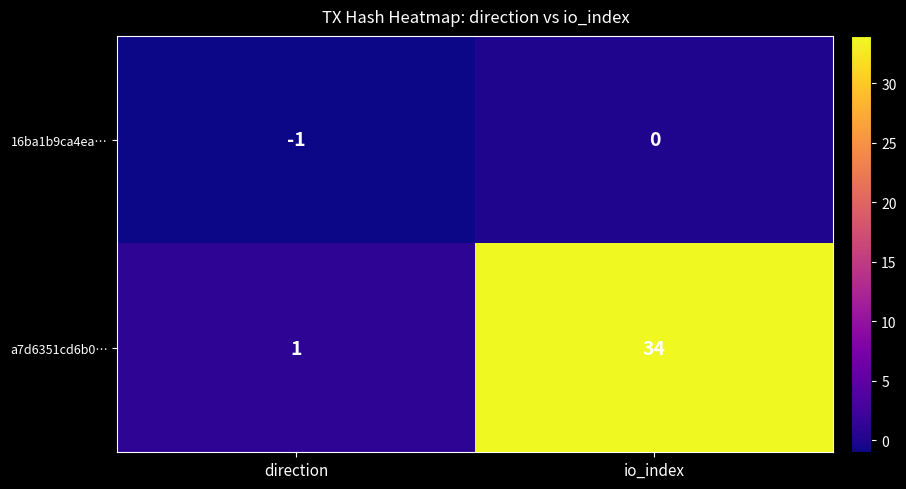

At which category is the sum across all series the highest?

io_index